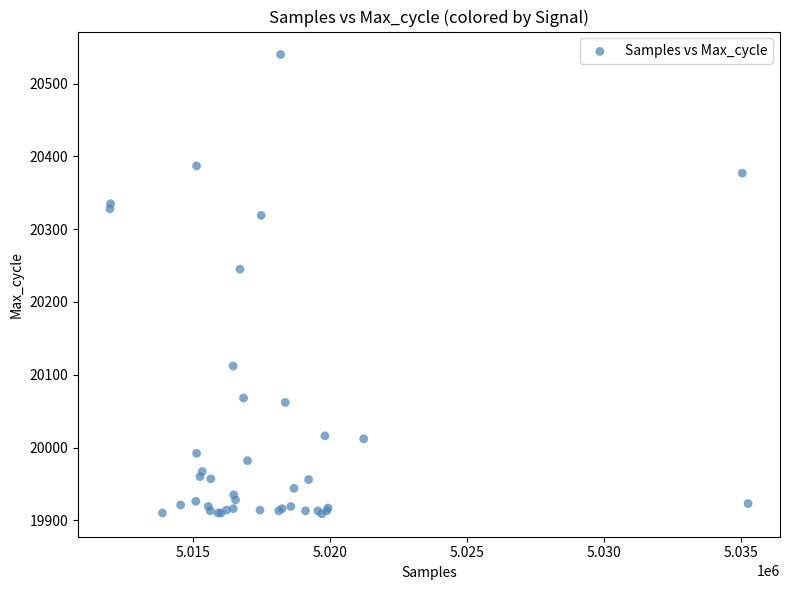

What Y value in the scatter plot is closest to 20224?

20245